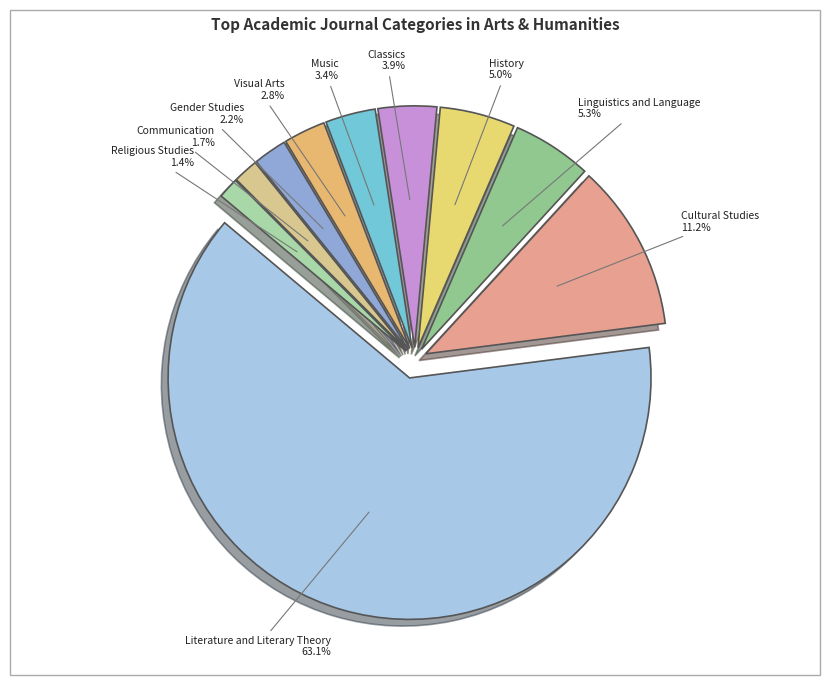

To the nearest percent, what is the average slice percentage?

10%